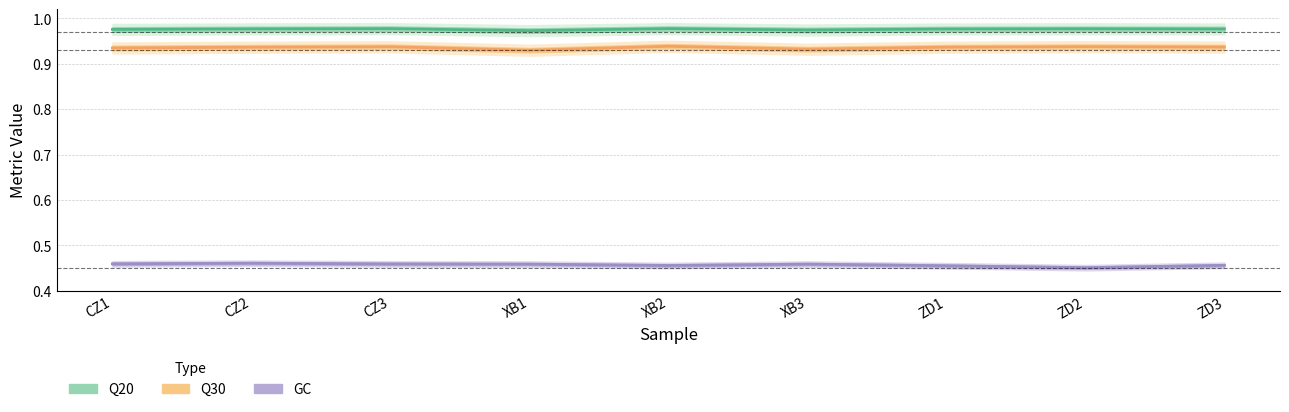

How many data points does each series have?

9